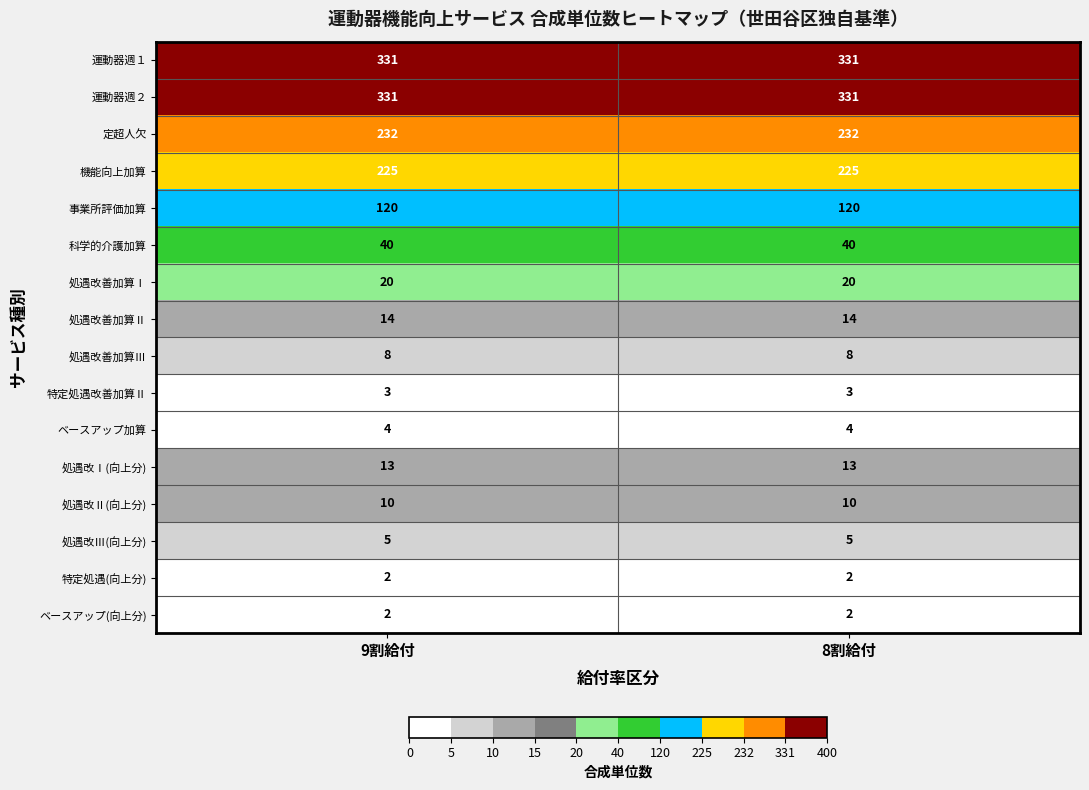

What is the lowest value of the 特定処遇改善加算Ⅱ series?

3